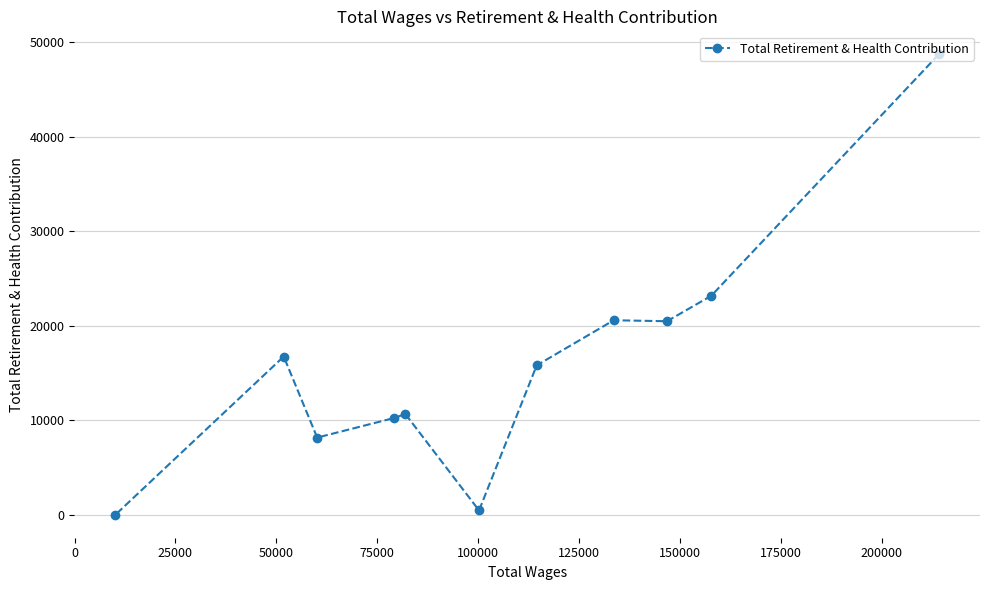

What is the greatest value displayed?

48708